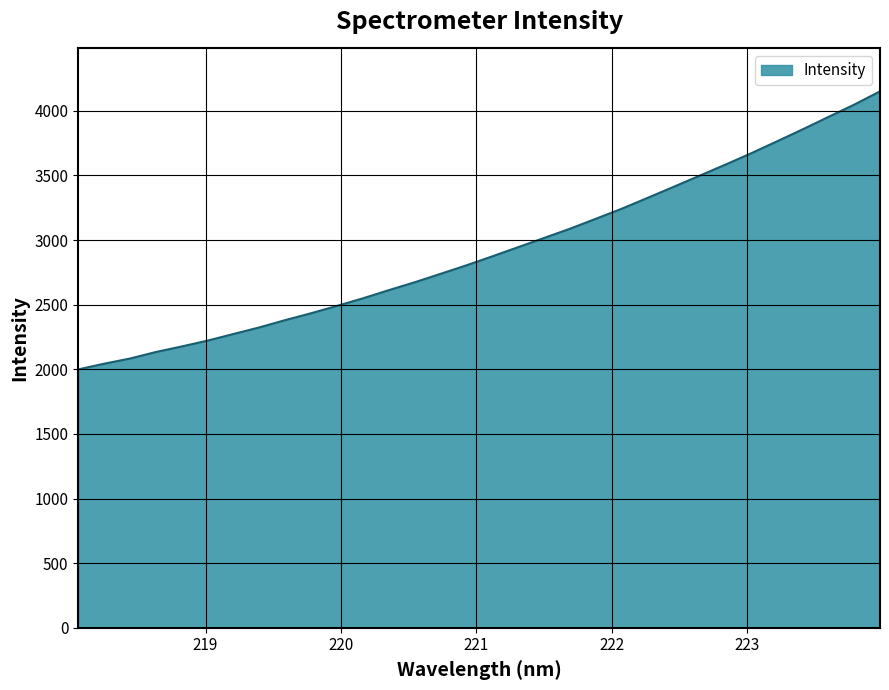

What is the smallest value displayed?

1999.1